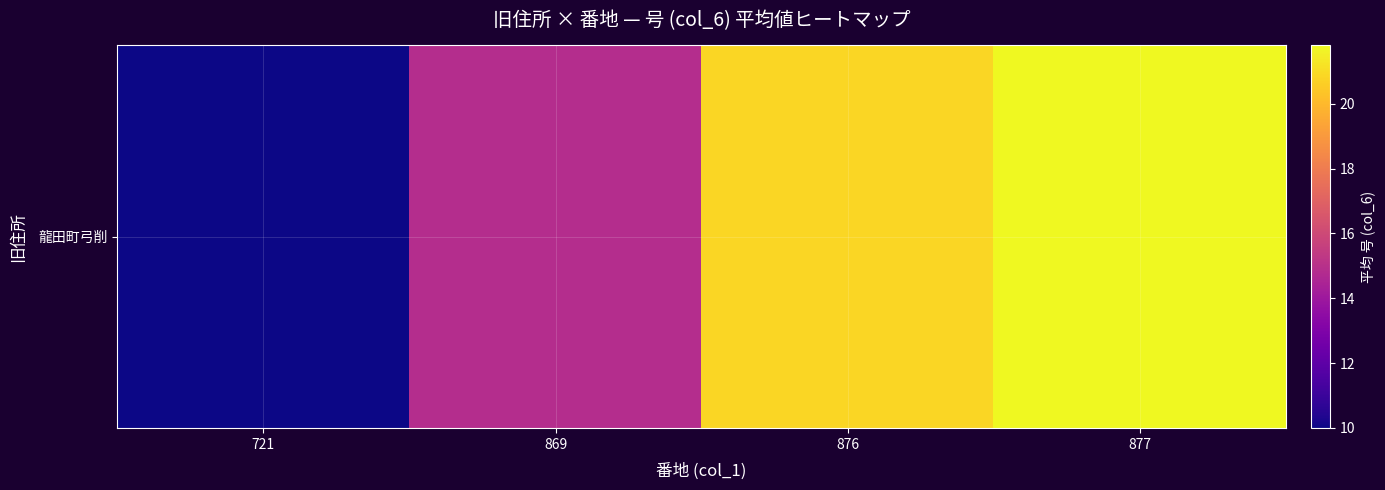

True or false: the data shows 3.4 at 869.

False